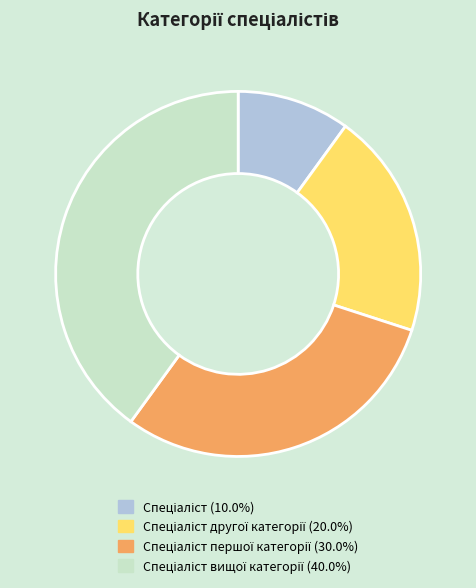

Is there any slice that represents more than half of the pie?

No